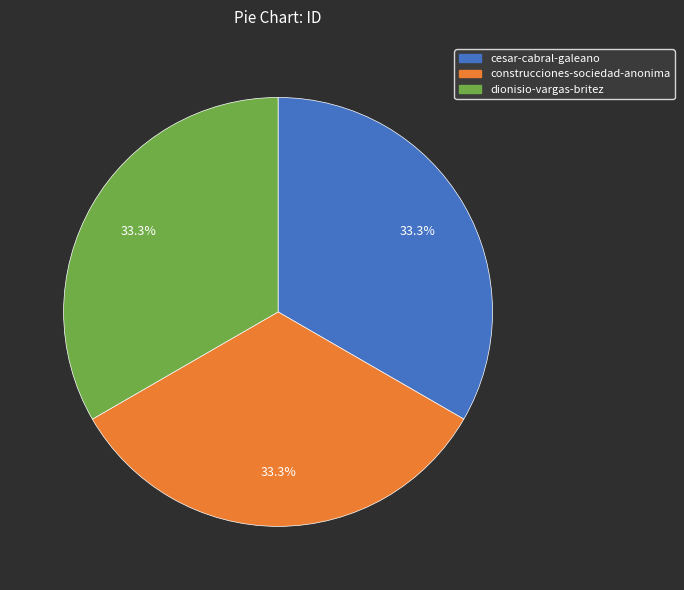

Does construcciones-sociedad-anonima represent more than half of the total?

No